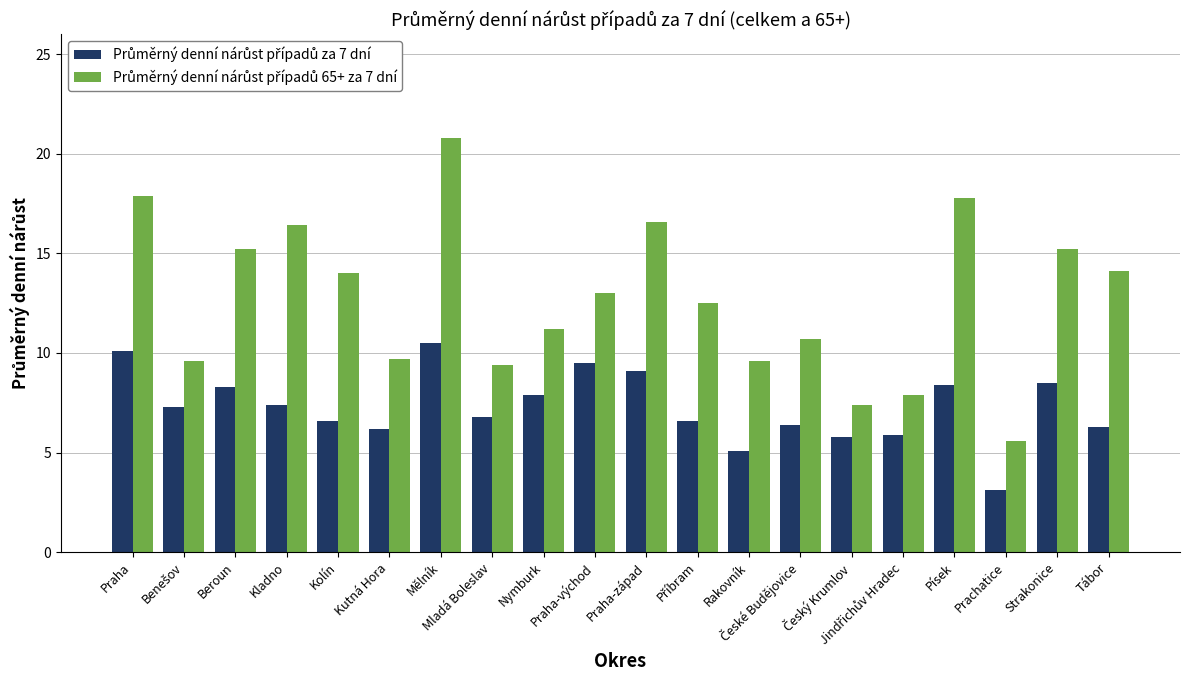

At how many categories does at least one series exceed 12?

11